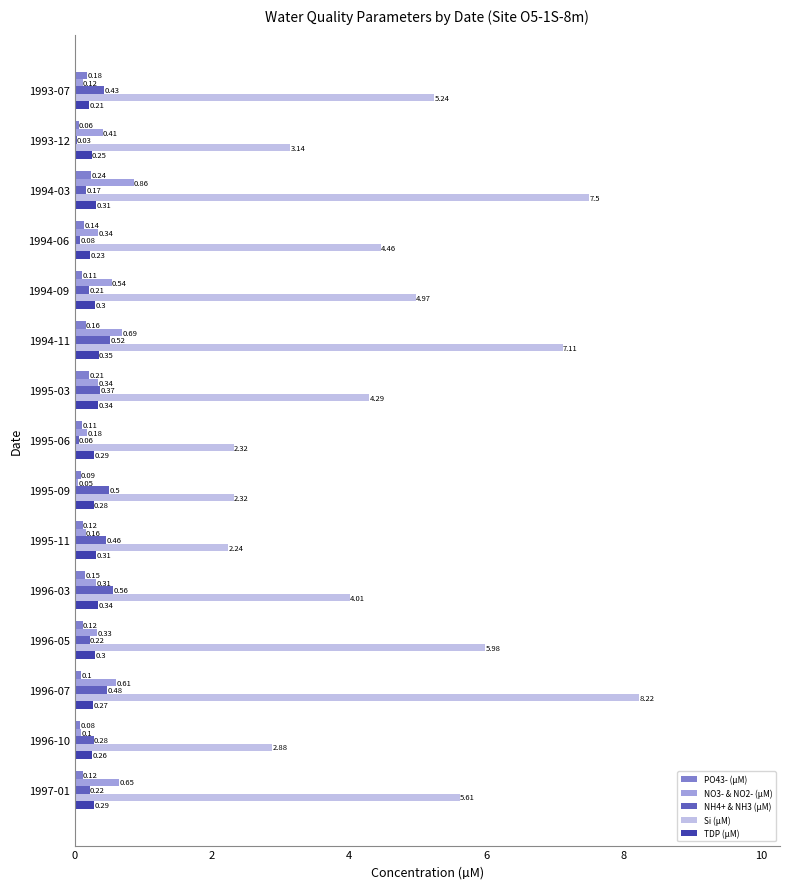

What is the sum of all TDP (µM) values?

4.3